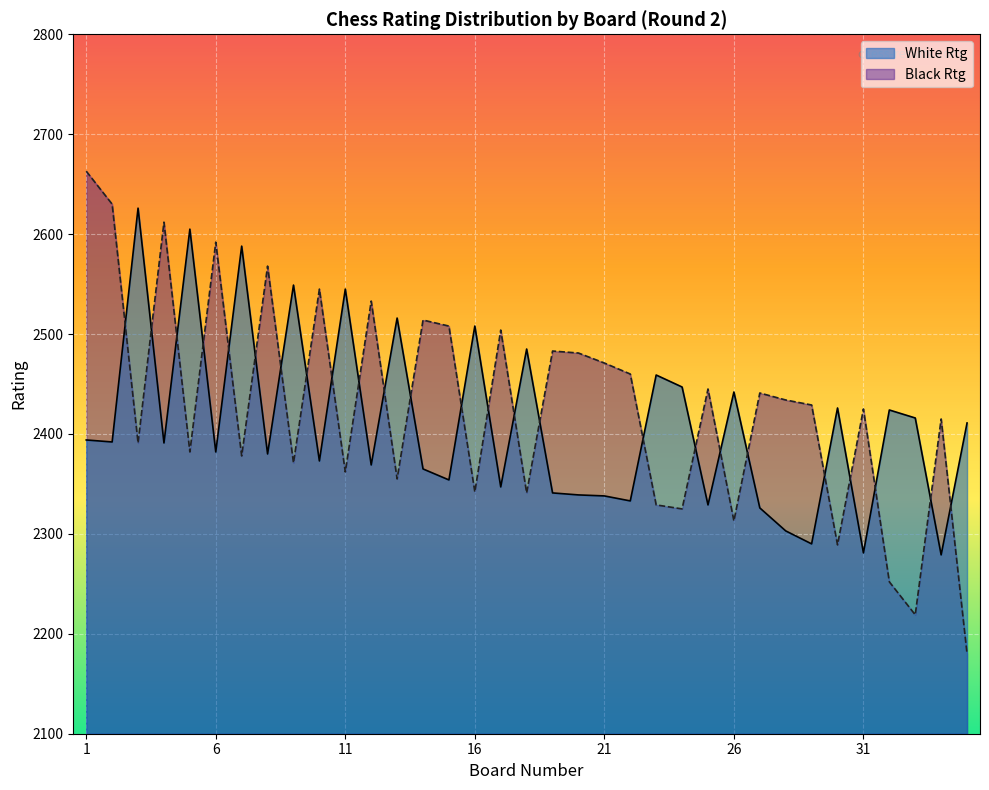

Reading left to right, transcribe all the data shown in this chart.

White Rtg: 2394	2392	2626	2391	2605	2382	2588	2380	2549	2373	2545	2369	2516	2365	2354	2508	2347	2485	2341	2339	2338	2333	2459	2447	2329	2442	2326	2303	2290	2426	2281	2424	2416	2279	2411
Black Rtg: 2663	2630	2391	2612	2382	2592	2378	2568	2371	2545	2362	2533	2355	2514	2508	2342	2504	2341	2483	2481	2471	2460	2329	2325	2445	2313	2441	2434	2429	2289	2425	2252	2219	2415	2180